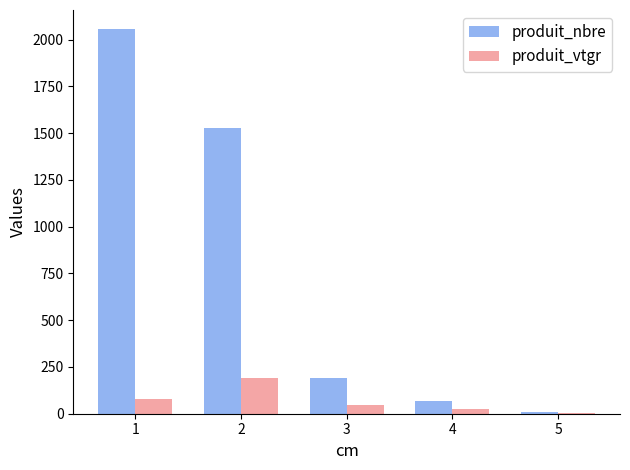

Which series has the largest range (max minus min)?

produit_nbre